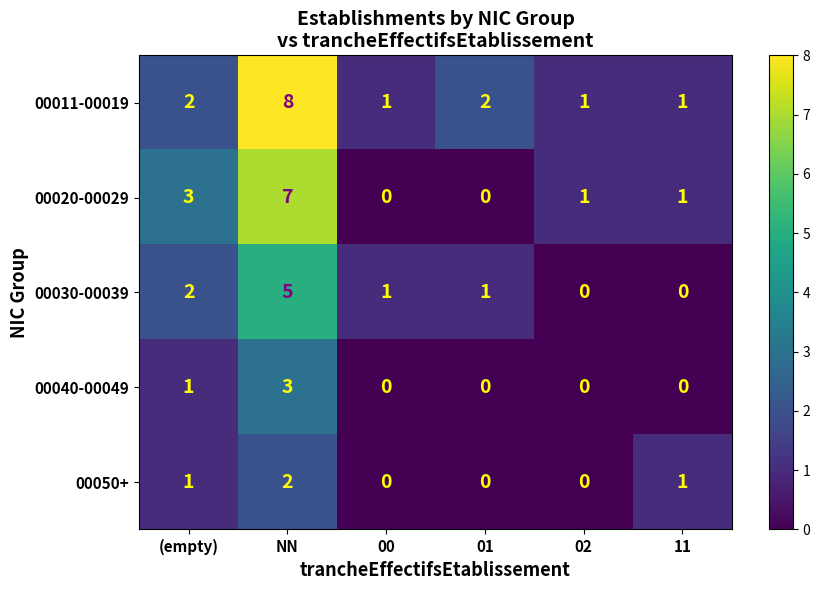

What is the maximum value shown in the chart?

8